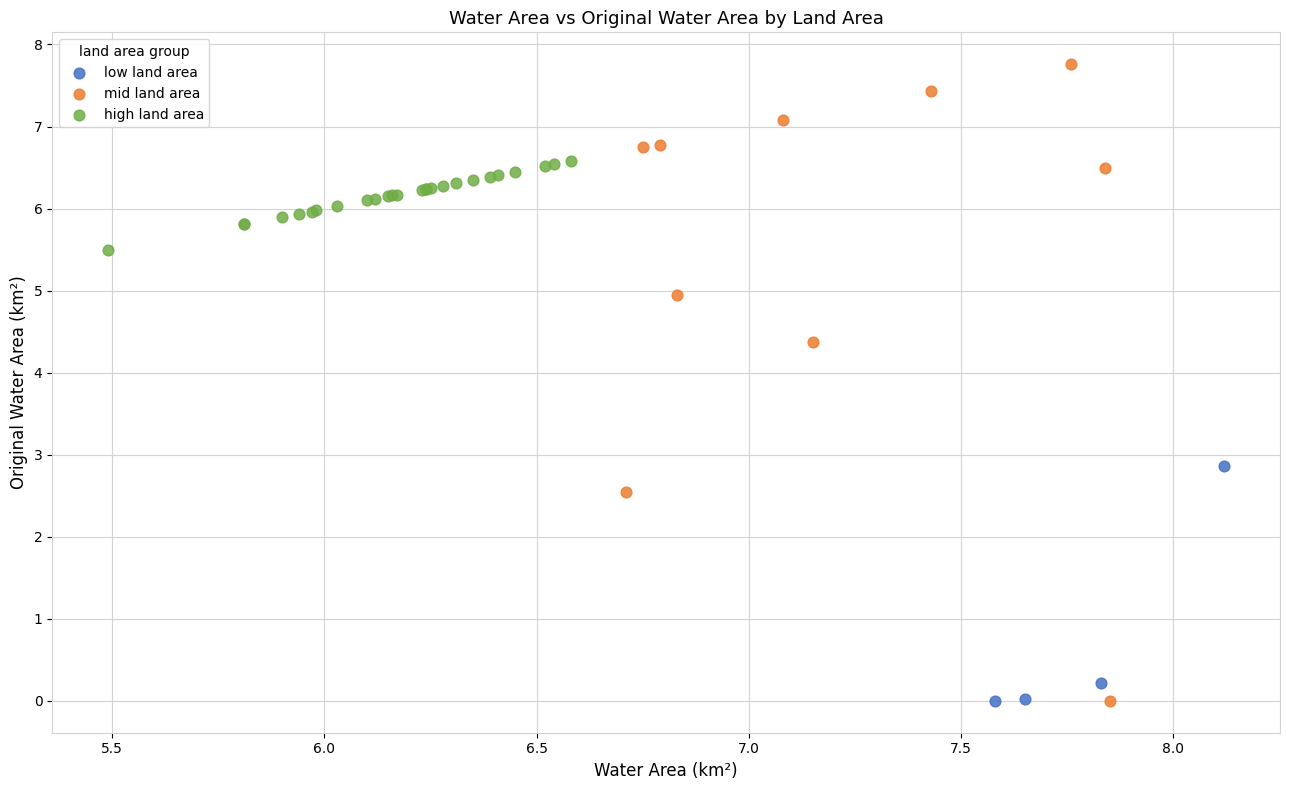

Which series has the largest Y range (max minus min)?

mid land area